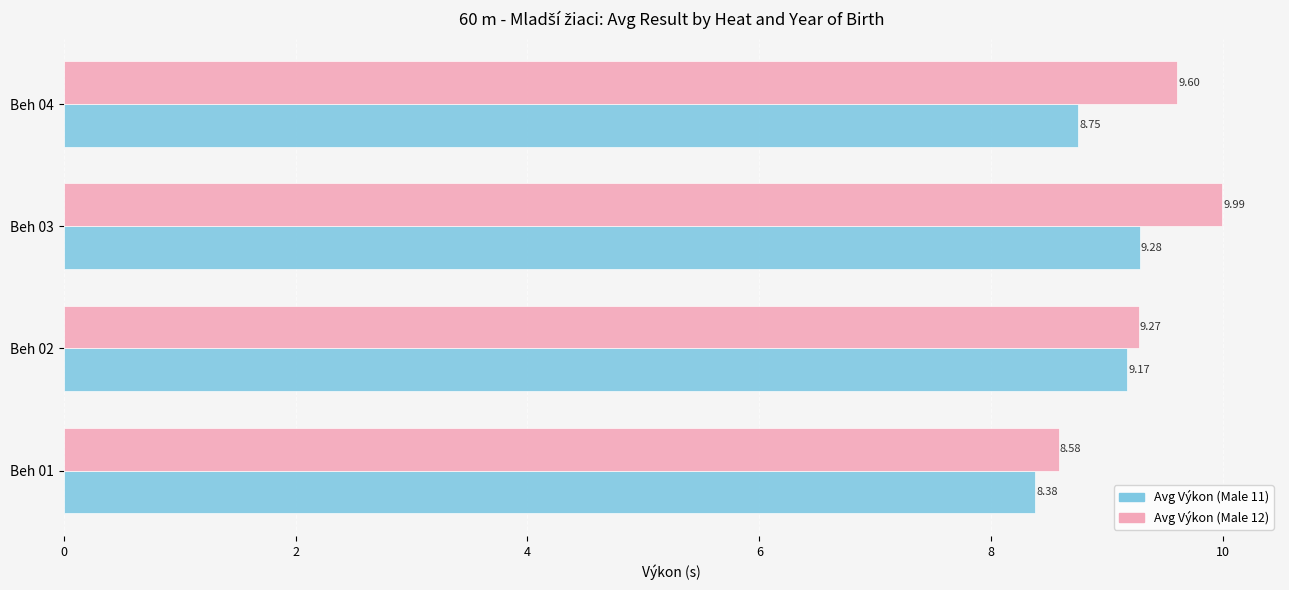

Which series has the widest spread of values?

Avg Výkon (Male 12)